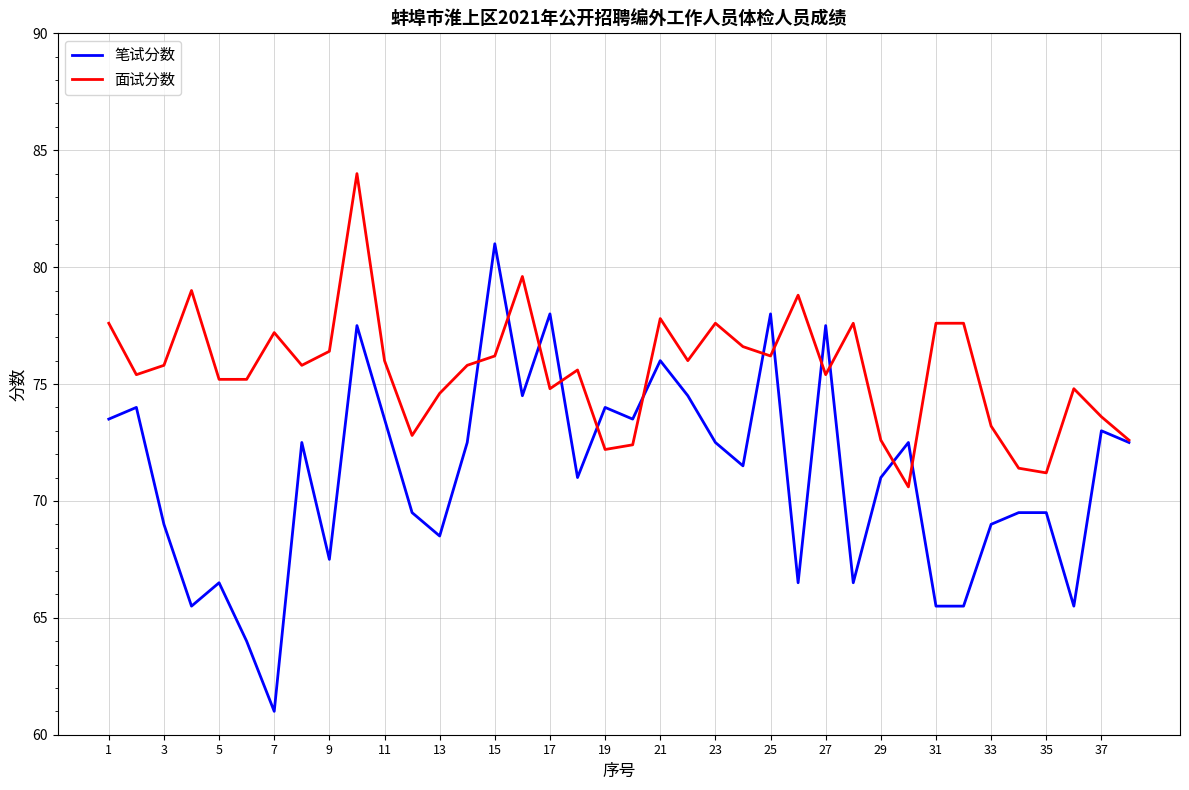

Which series has the largest total across all categories?

面试分数